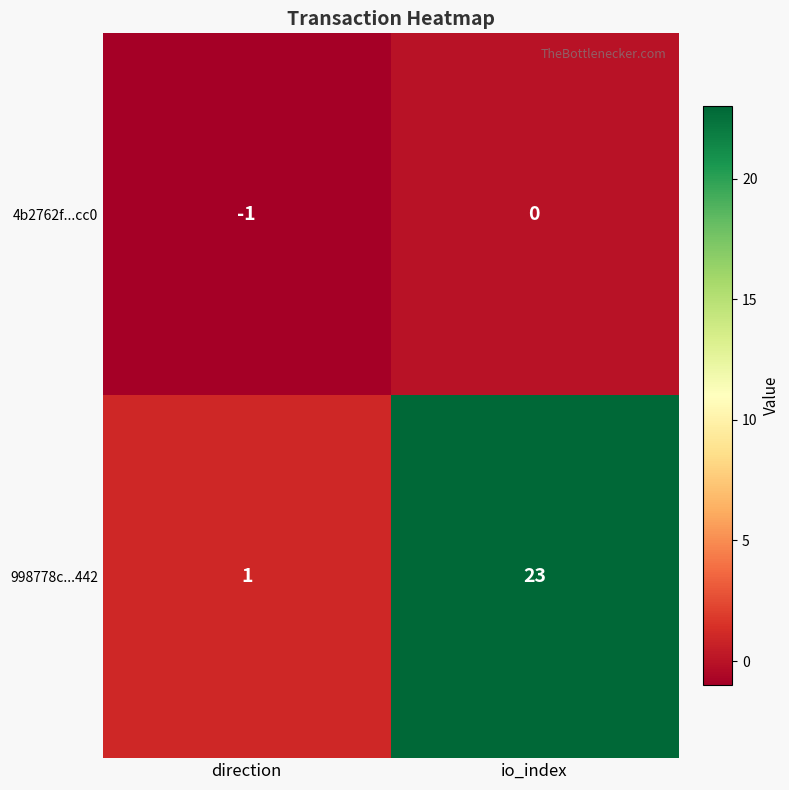

At how many categories does at least one series exceed 4?

1